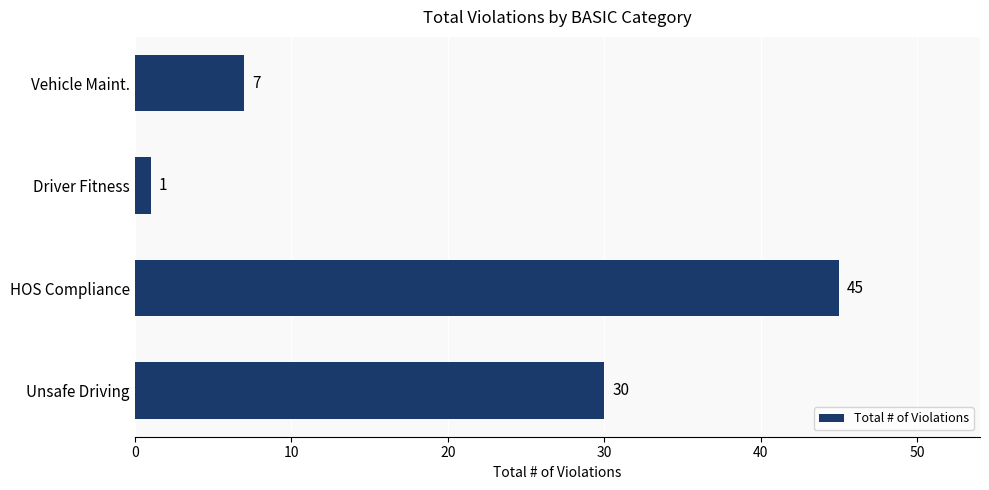

List the labels in order of value, smallest first.

Driver Fitness, Vehicle Maint., Unsafe Driving, HOS Compliance